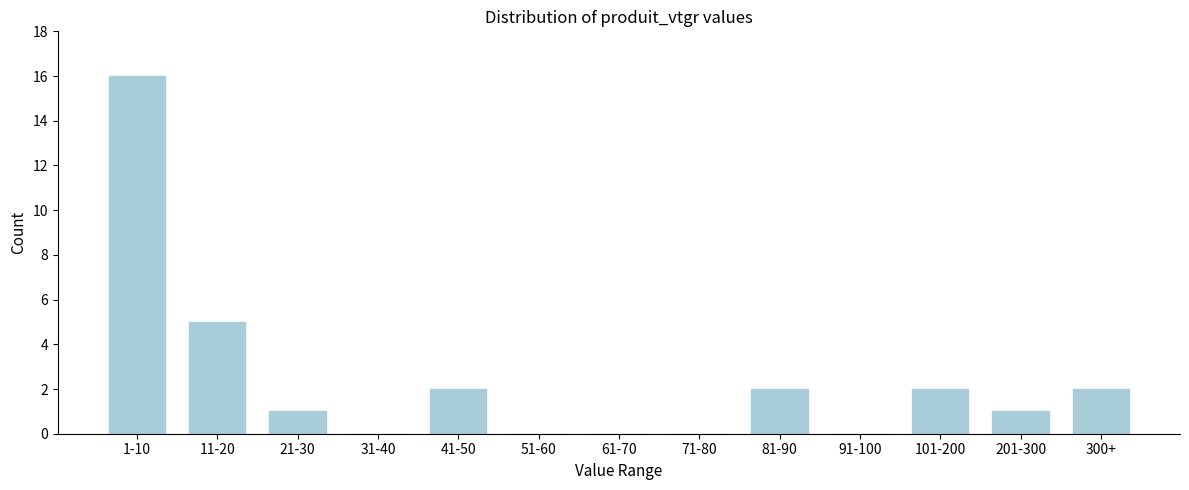

Reading right to left, what are all the values shown in this chart?

300+=2	201-300=1	101-200=2	91-100=0	81-90=2	71-80=0	61-70=0	51-60=0	41-50=2	31-40=0	21-30=1	11-20=5	1-10=16